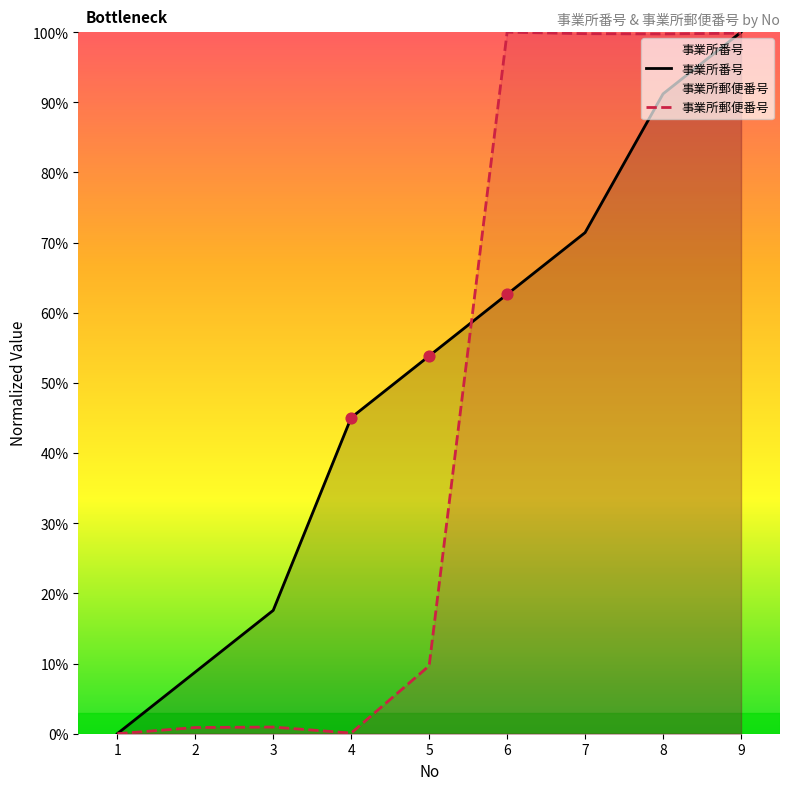

What are all the series names shown in the legend?

事業所番号, 事業所郵便番号